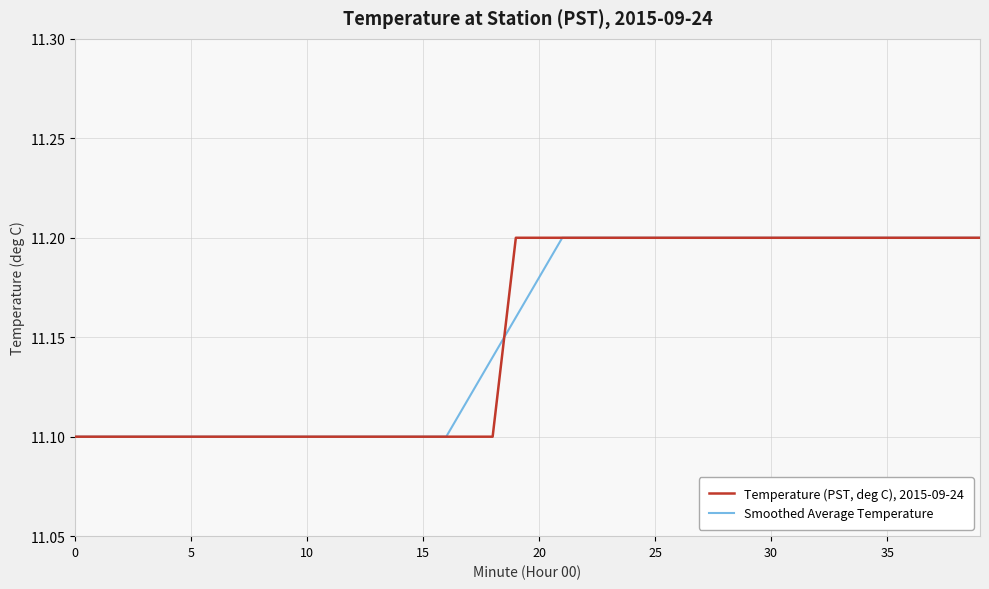

What is the difference between the second highest and minimum values in the Temperature (PST, deg C), 2015-09-24 series?

0.1